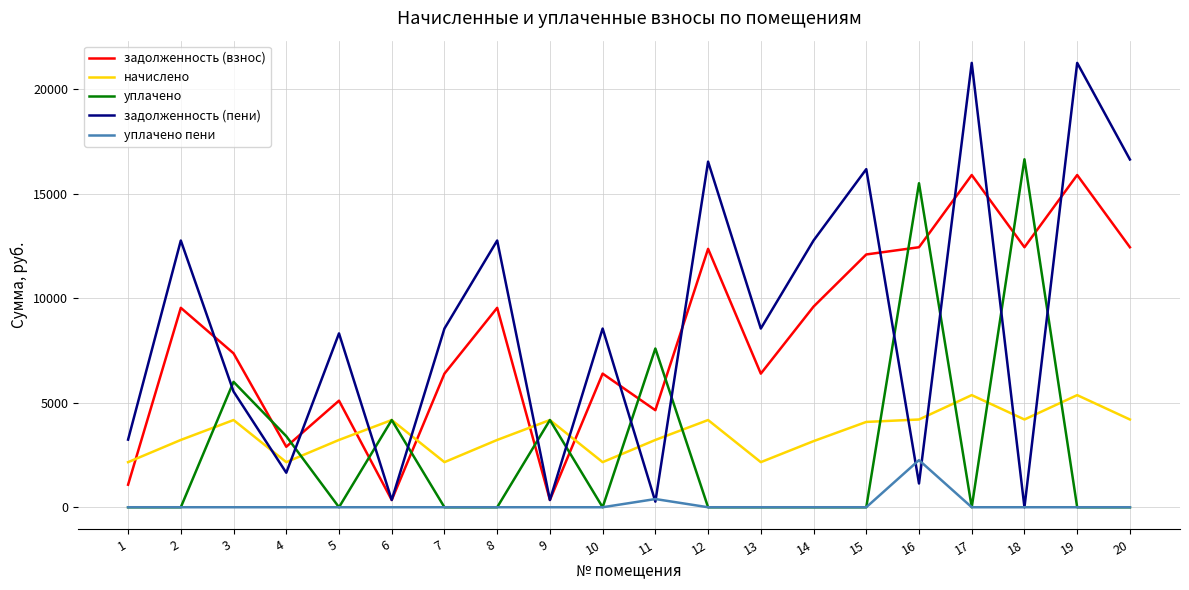

Which category has the lowest value in the задолженность (пени) series?

18